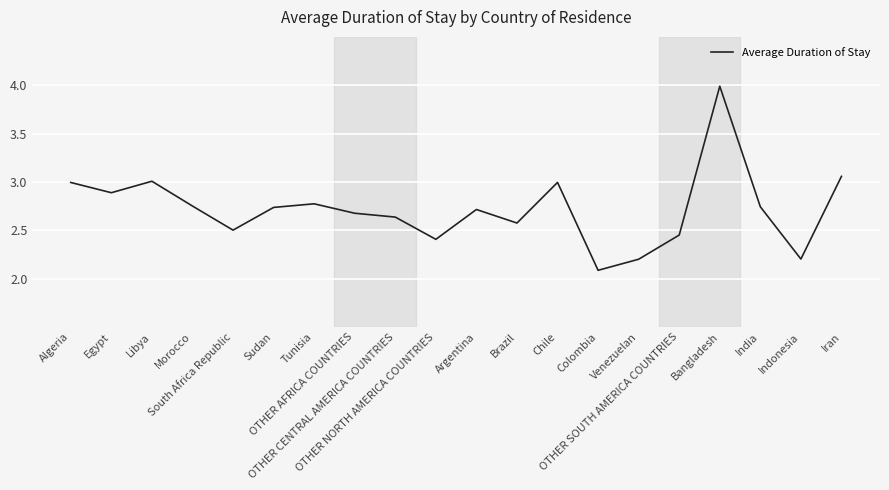

At which category does the chart reach its peak across all series?

Bangladesh